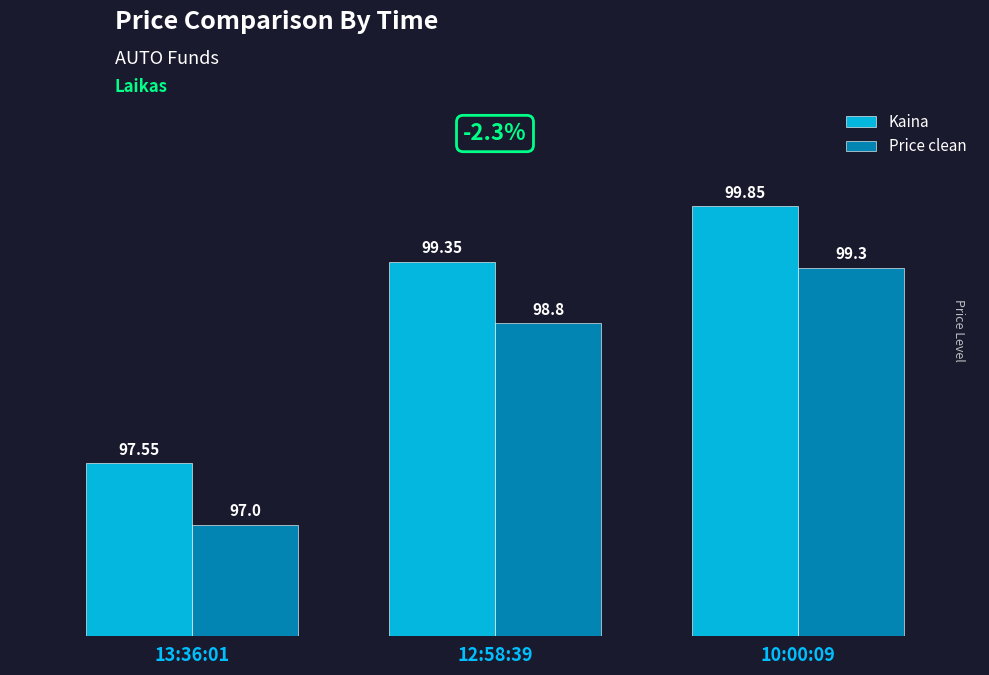

What position from the right is 13:36:01?

3